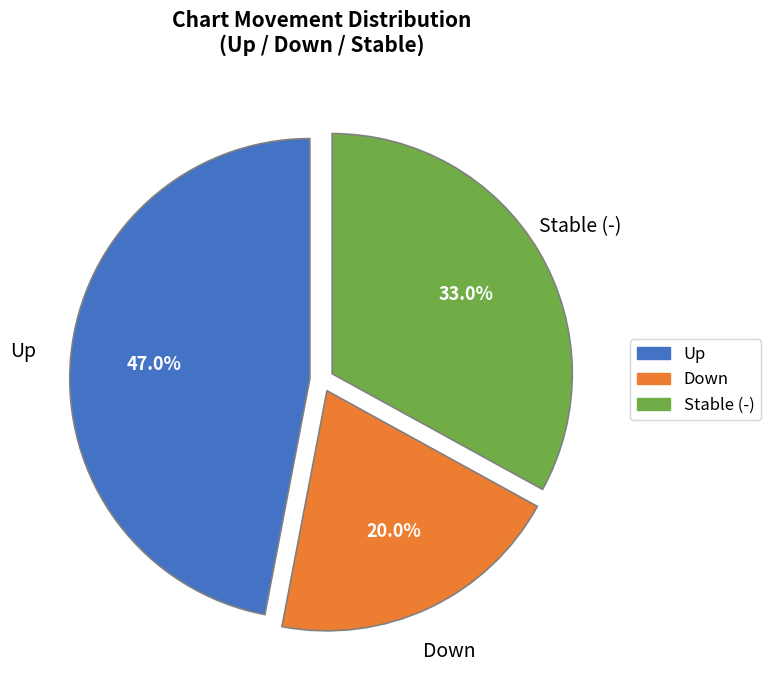

How many segments does this pie chart have?

3